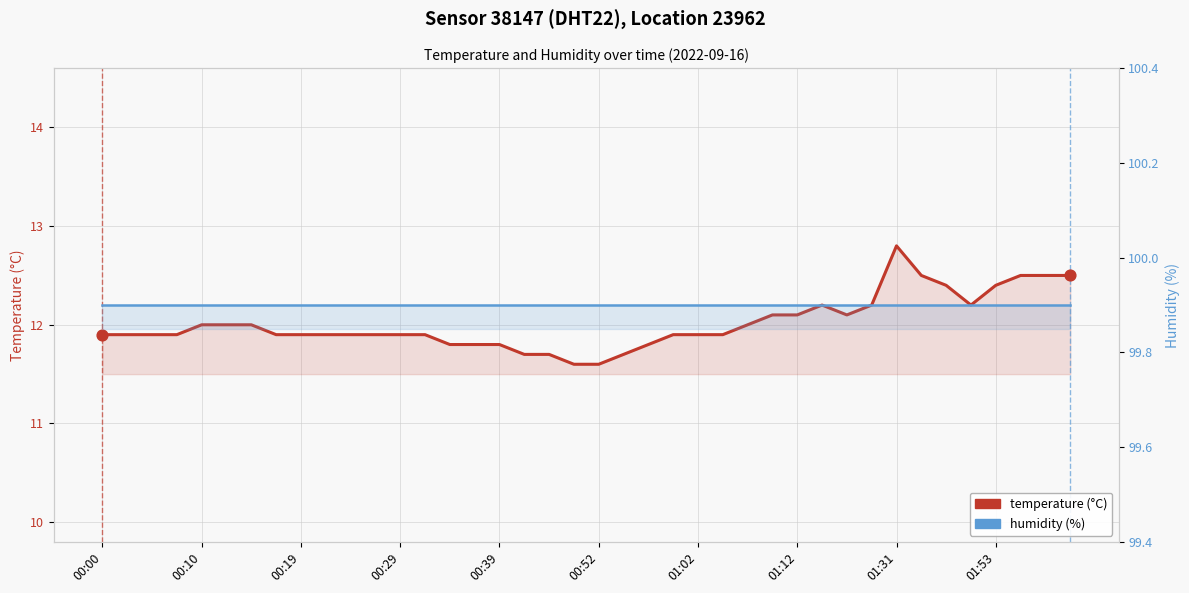

Is the value of humidity at 00:29 greater than the value of temperature at 26?

Yes